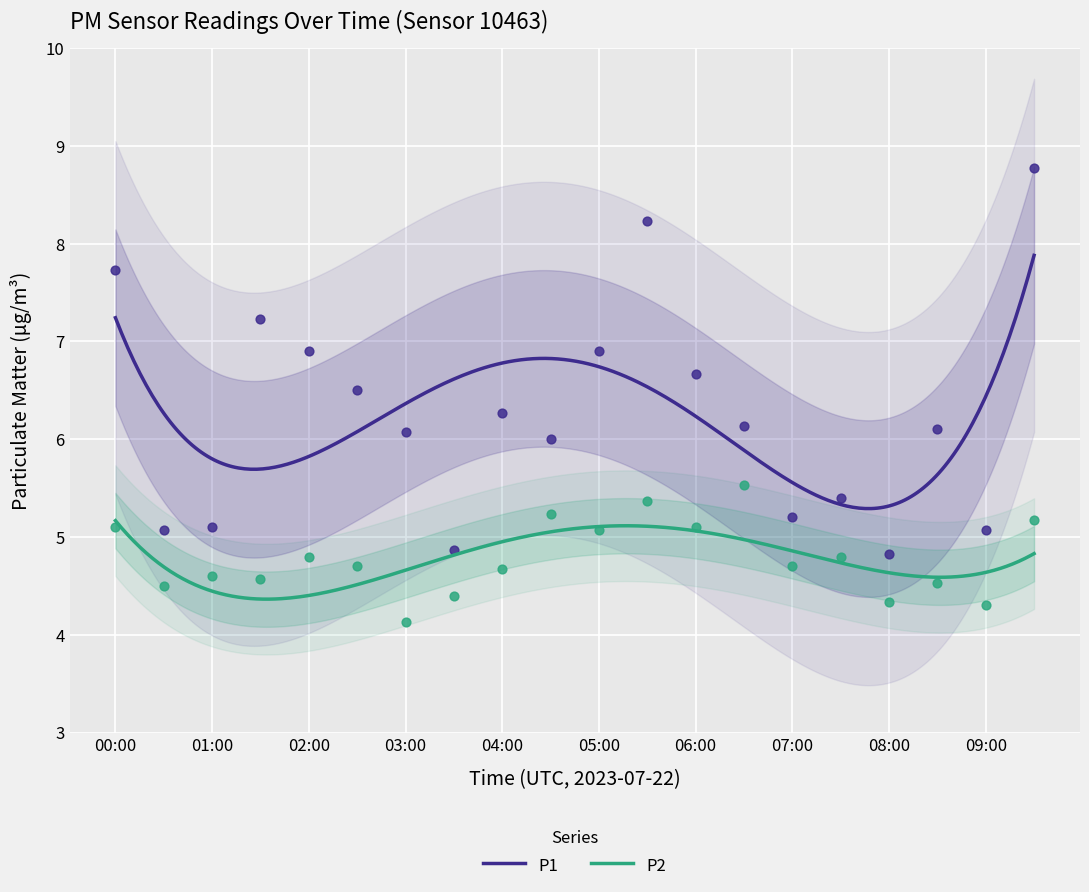

At how many categories does at least one series exceed 6?

12